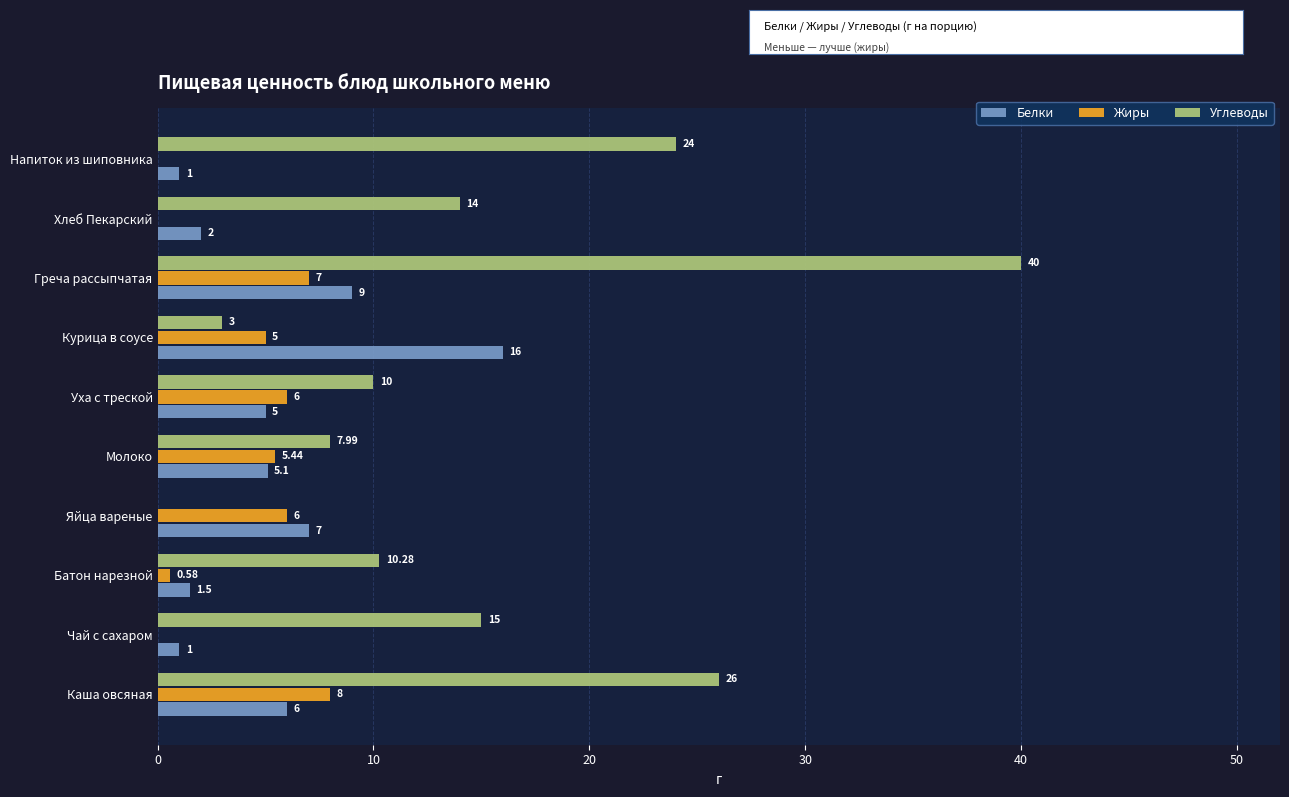

How many series are shown in this chart?

3